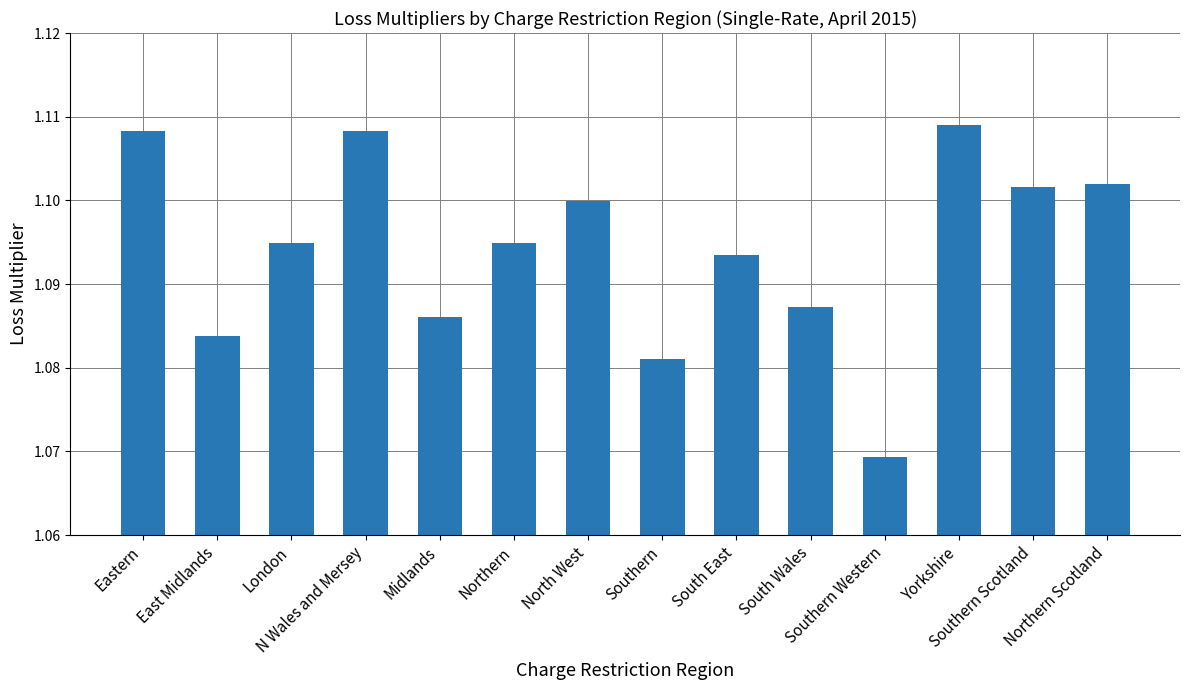

Where is the data nearest to the value 1?

Southern Western